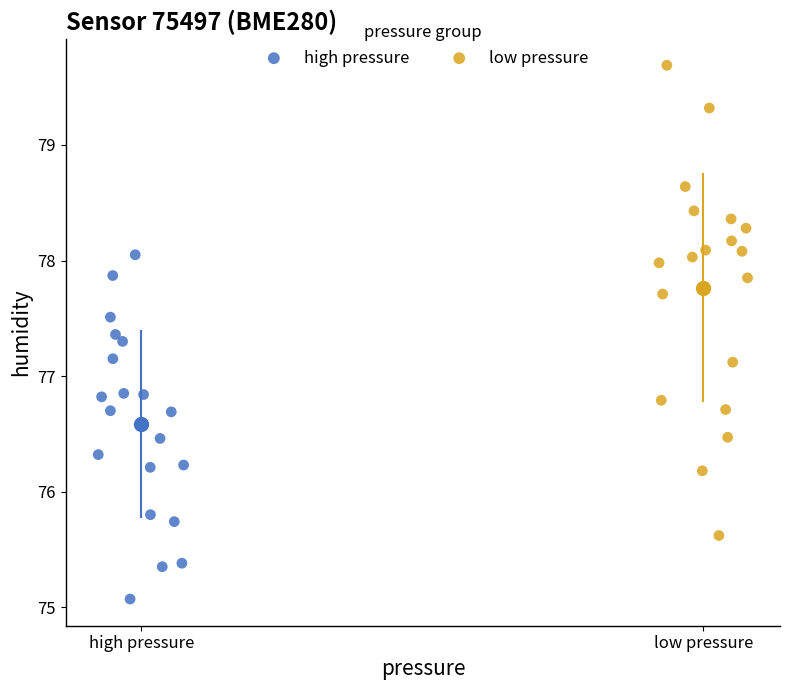

Which series reaches the maximum Y coordinate?

low pressure